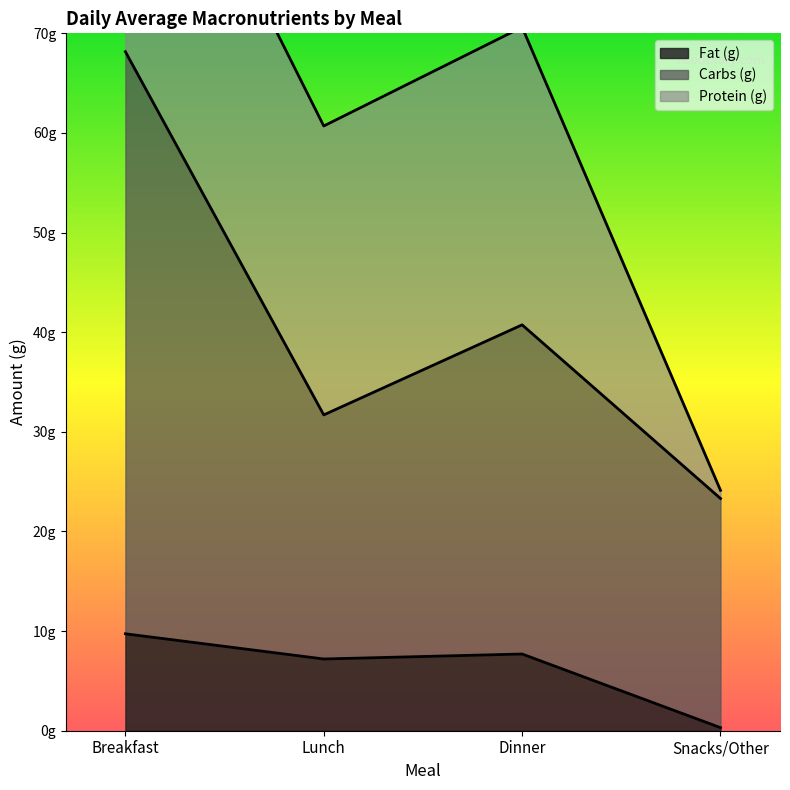

At which category does Fat (g) reach its first local peak?

Dinner